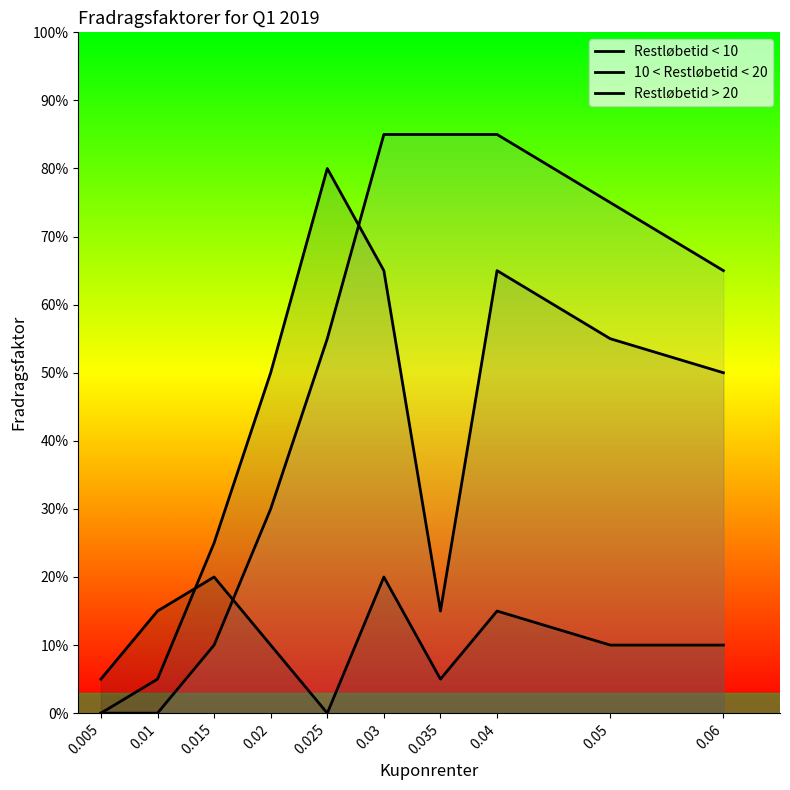

At which category does 10 < Restløbetid < 20 reach its first local valley?

0.035